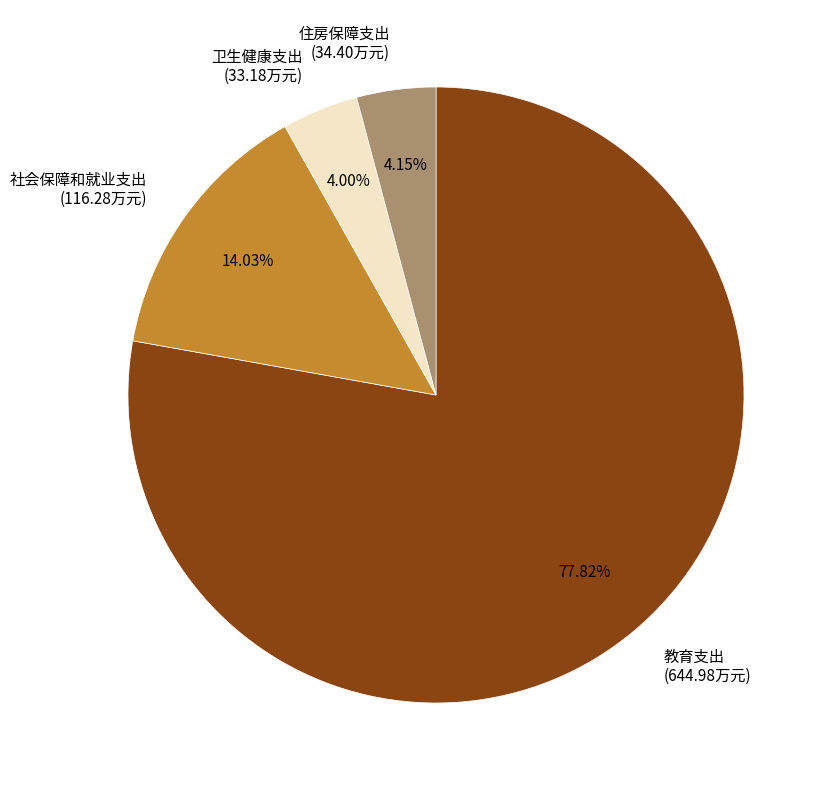

Combined, do 住房保障支出 (34.40万元) and 社会保障和就业支出 (116.28万元) account for over 50%?

No